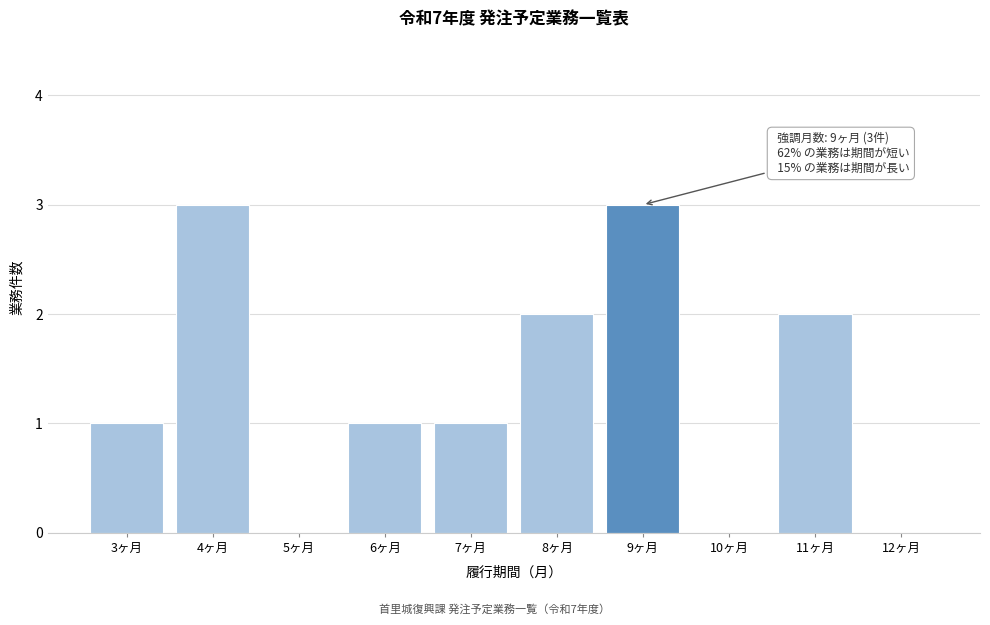

Reading left to right, what are all the values shown in this chart?

3ヶ月=1	4ヶ月=3	5ヶ月=0	6ヶ月=1	7ヶ月=1	8ヶ月=2	9ヶ月=3	10ヶ月=0	11ヶ月=2	12ヶ月=0